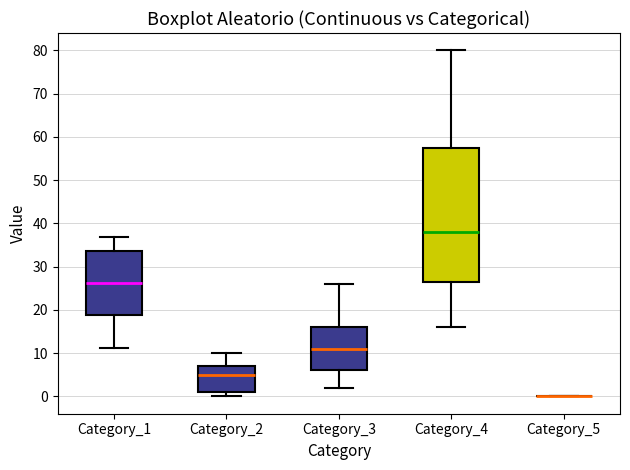

Reading left to right, read every box against the y-axis: the position of its median line, the range the box covers, and the ends of its whiskers. The values are not printed on the chart, so give them approximately, as read against the axis.

Category_1: median 26, box 19 to 34, whiskers 11 to 37
Category_2: median 5, box 1 to 7, whiskers 0 to 10
Category_3: median 11, box 6 to 16, whiskers 2 to 26
Category_4: median 38, box 27 to 58, whiskers 16 to 80
Category_5: box collapsed to a line at 0, whiskers 0 to 0